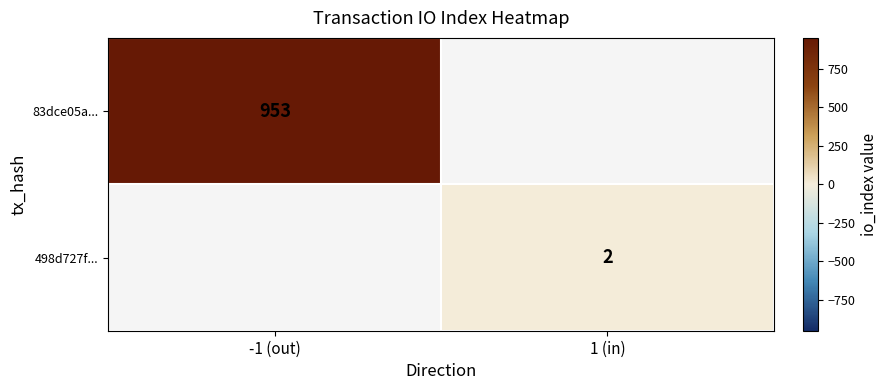

Is it true that 83dce05a... equals 953 at -1 (out)?

True